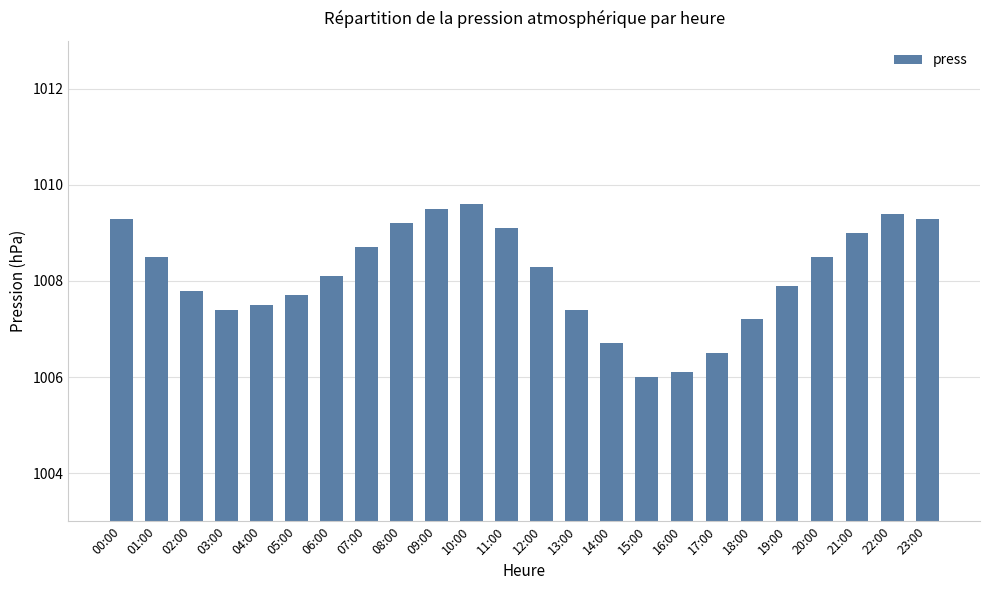

Count the number of categories in the chart.

24